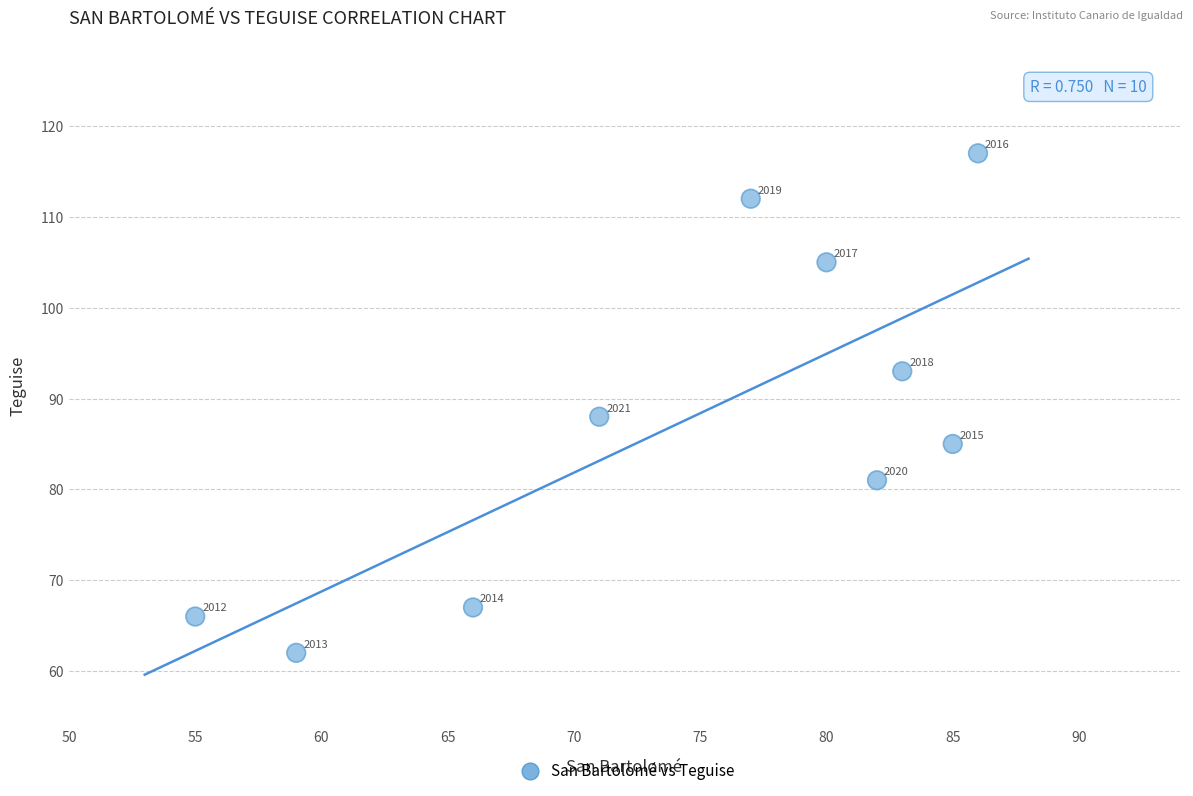

What is the average Y value?

88